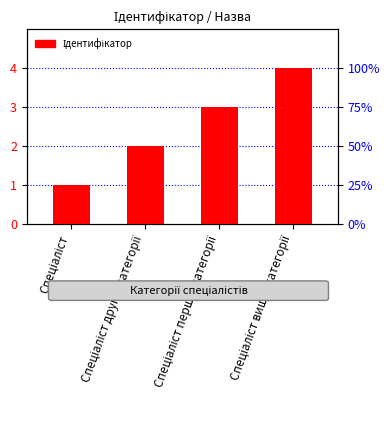

Reading left to right, list all the values displayed in this chart.

1	2	3	4